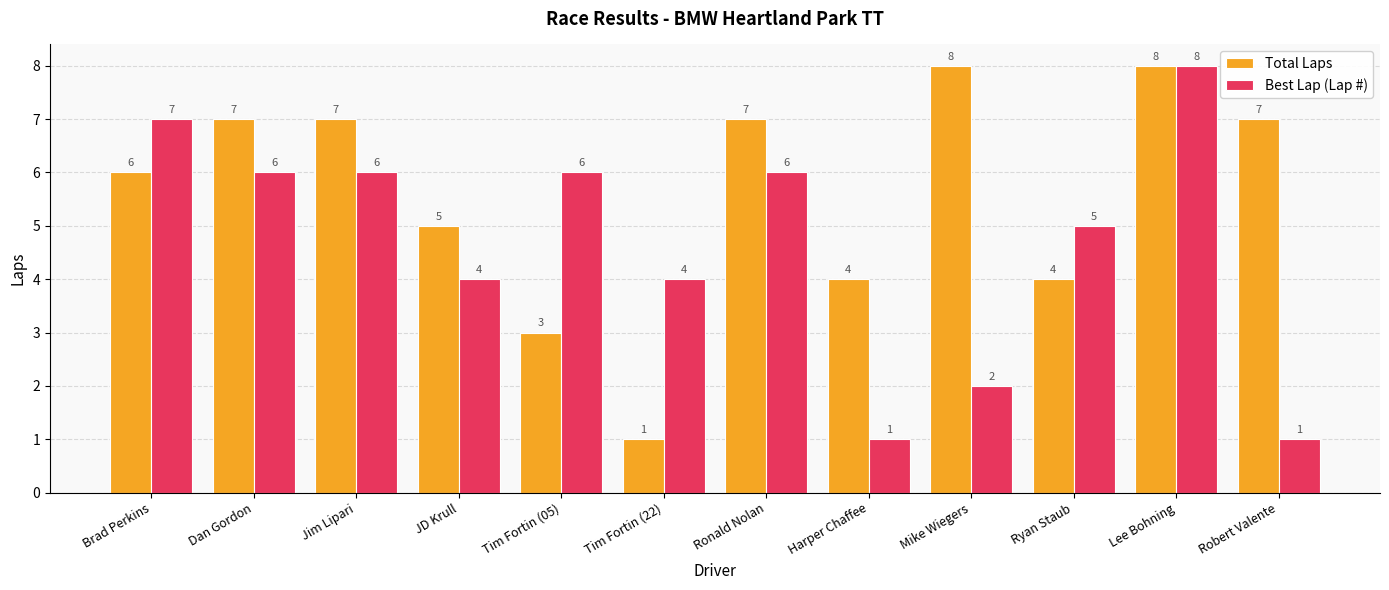

Is it true that Total Laps equals 4 at Harper Chaffee?

True